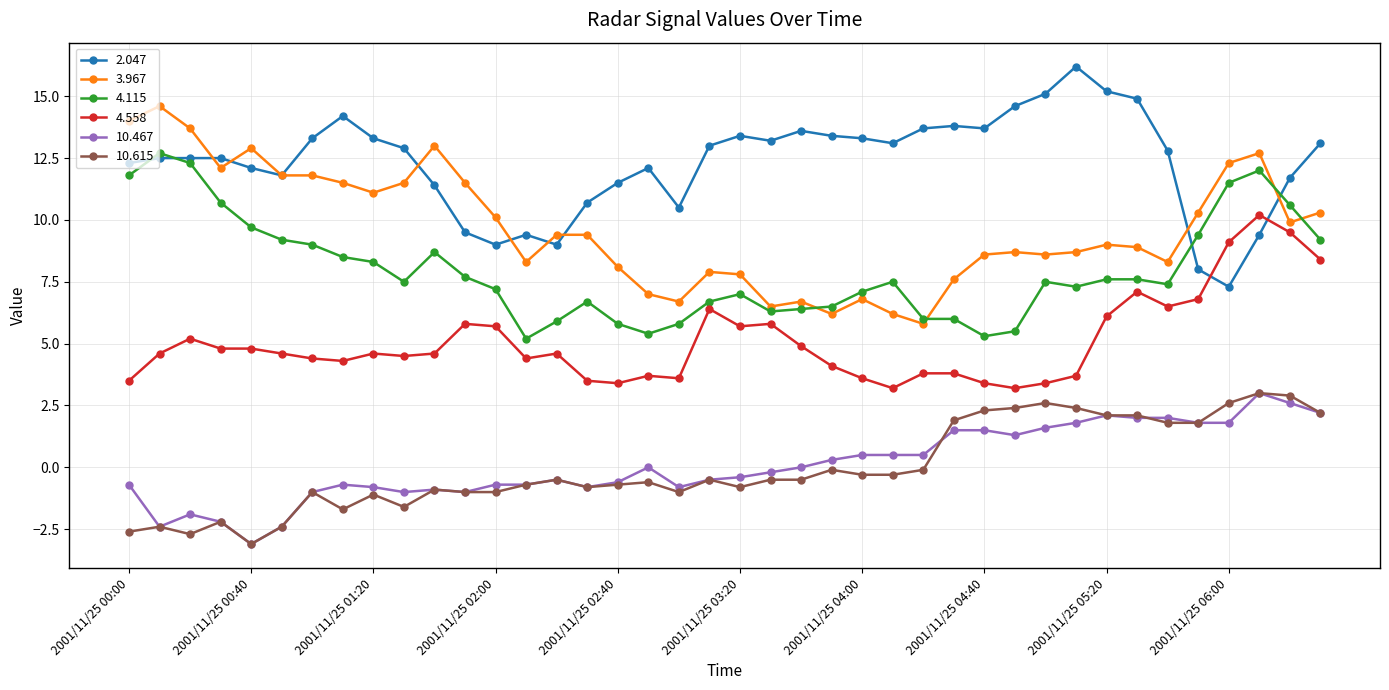

True or false: 10.467 has more than 2 interior local peaks.

True